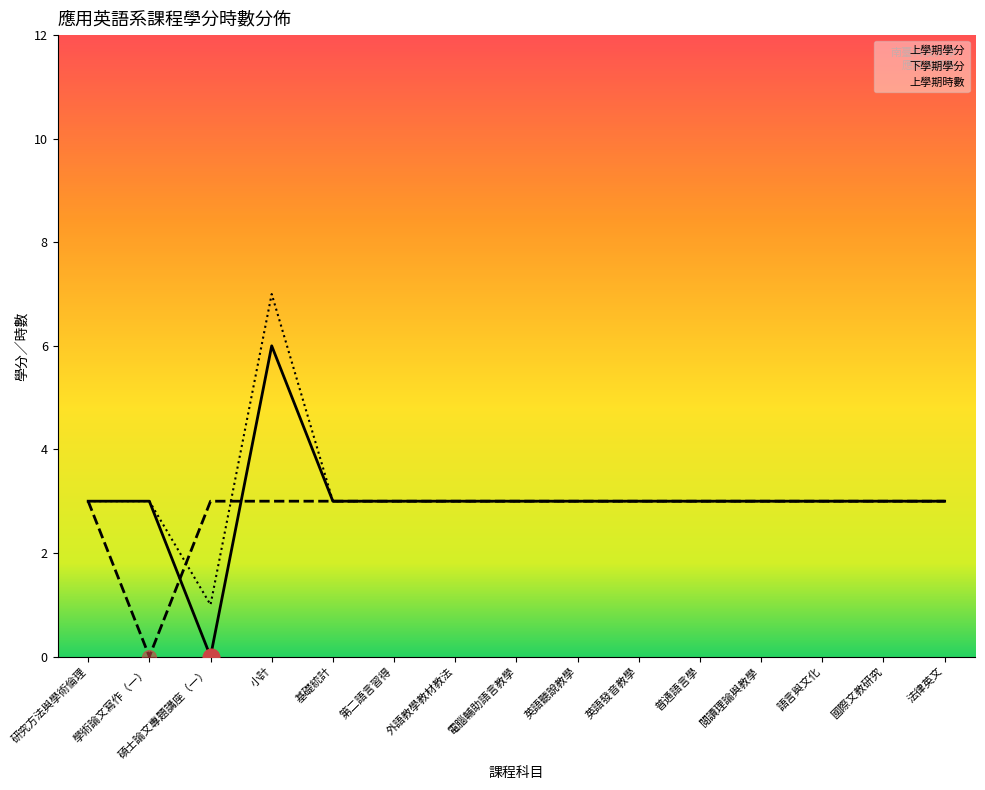

True or false: 上學期時數 has a value of 1 at 碩士論文專題講座（一）.

True